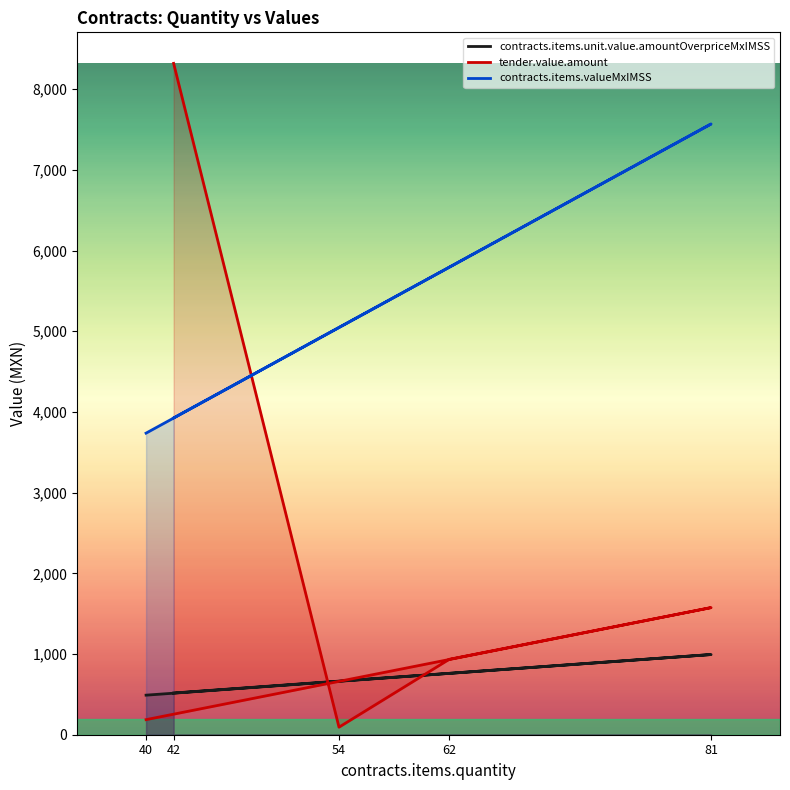

The tender.value.amount series shows 1397.8 at 62. True or false?

False